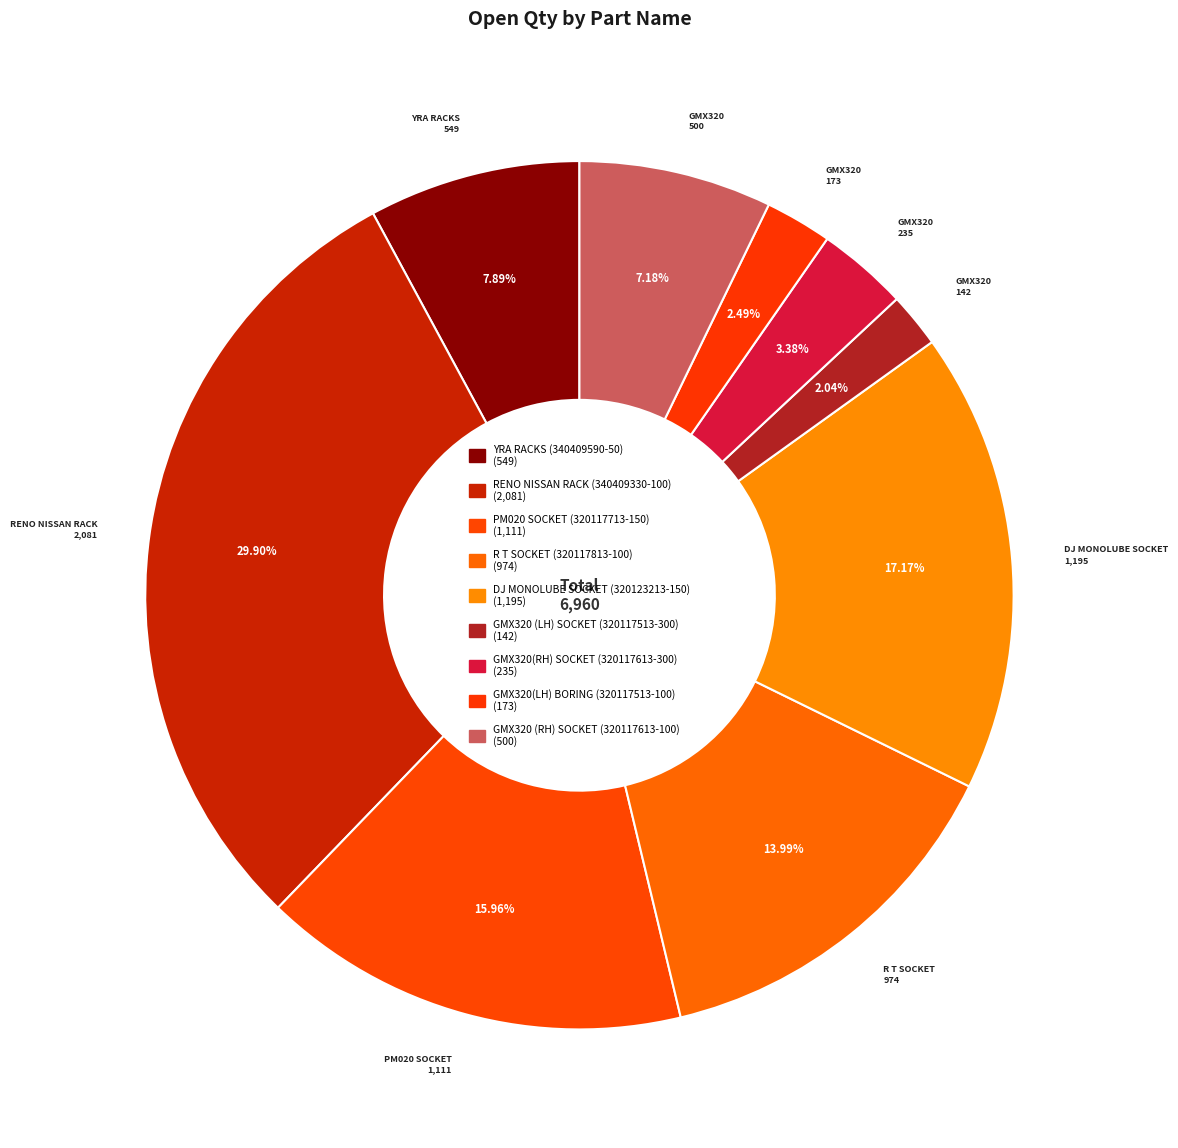

Is it true that R T SOCKET (320117813-100) is 23% of the pie?

False